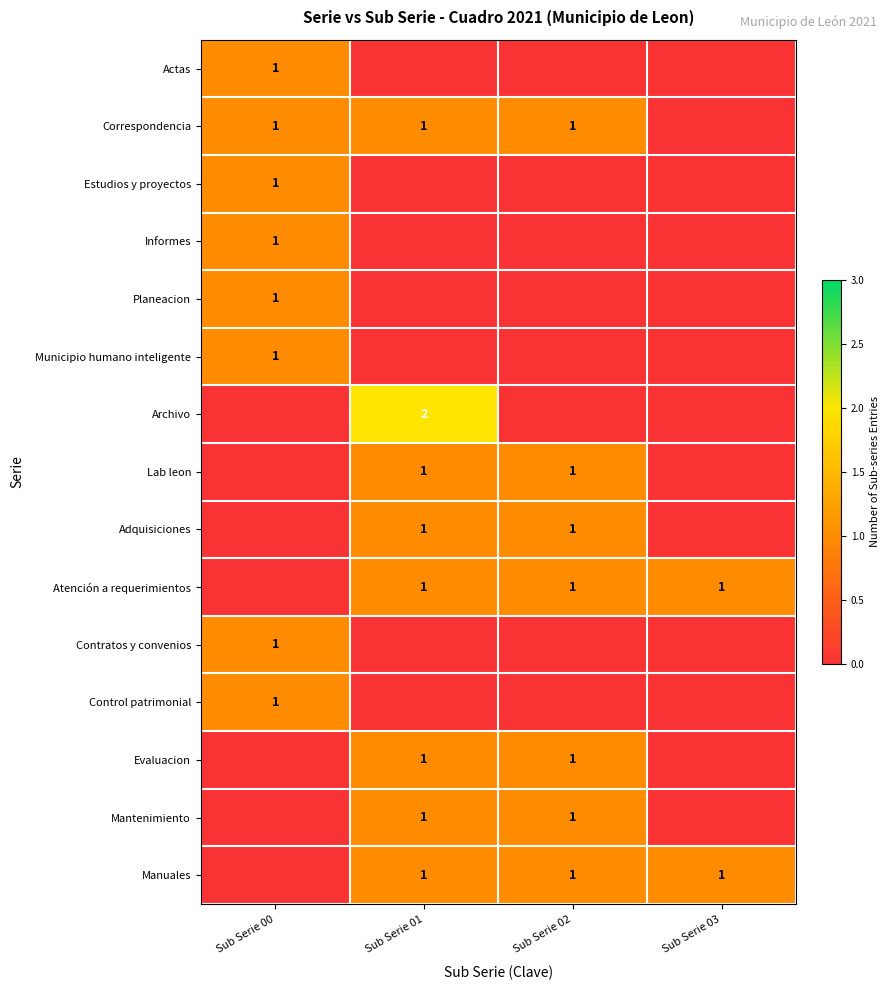

What is the spread (max minus min) of values at Sub Serie 01?

2